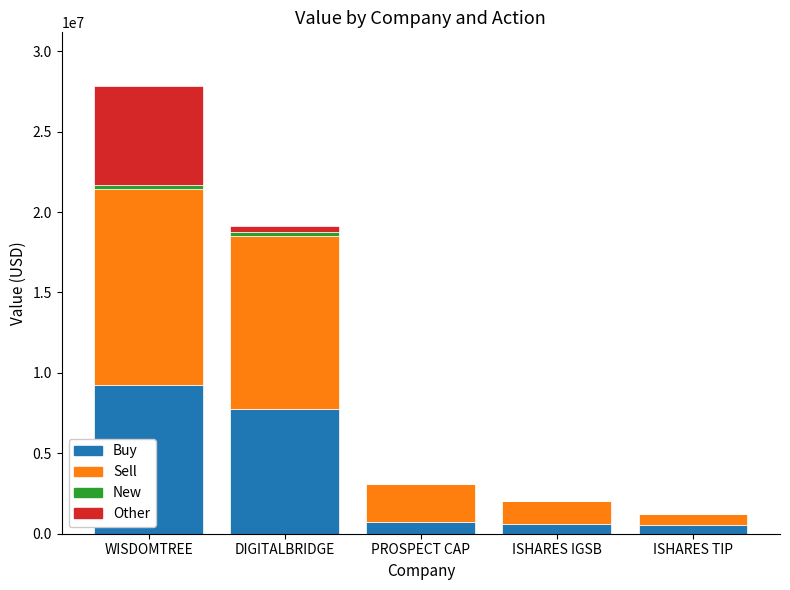

What is the highest value of the Buy series?

9268000